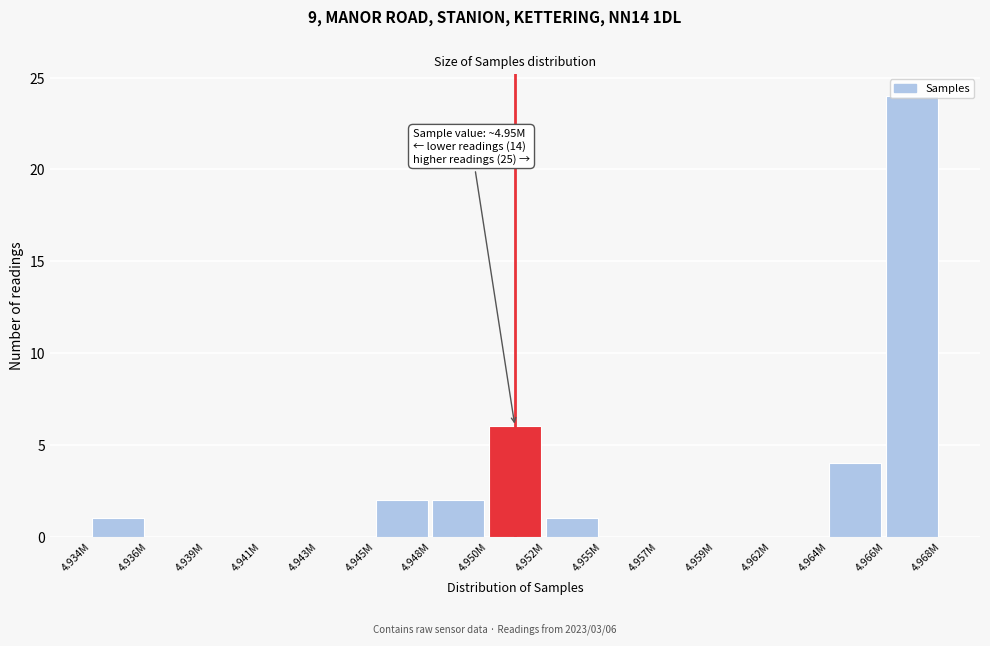

What is the sum of all values?

40